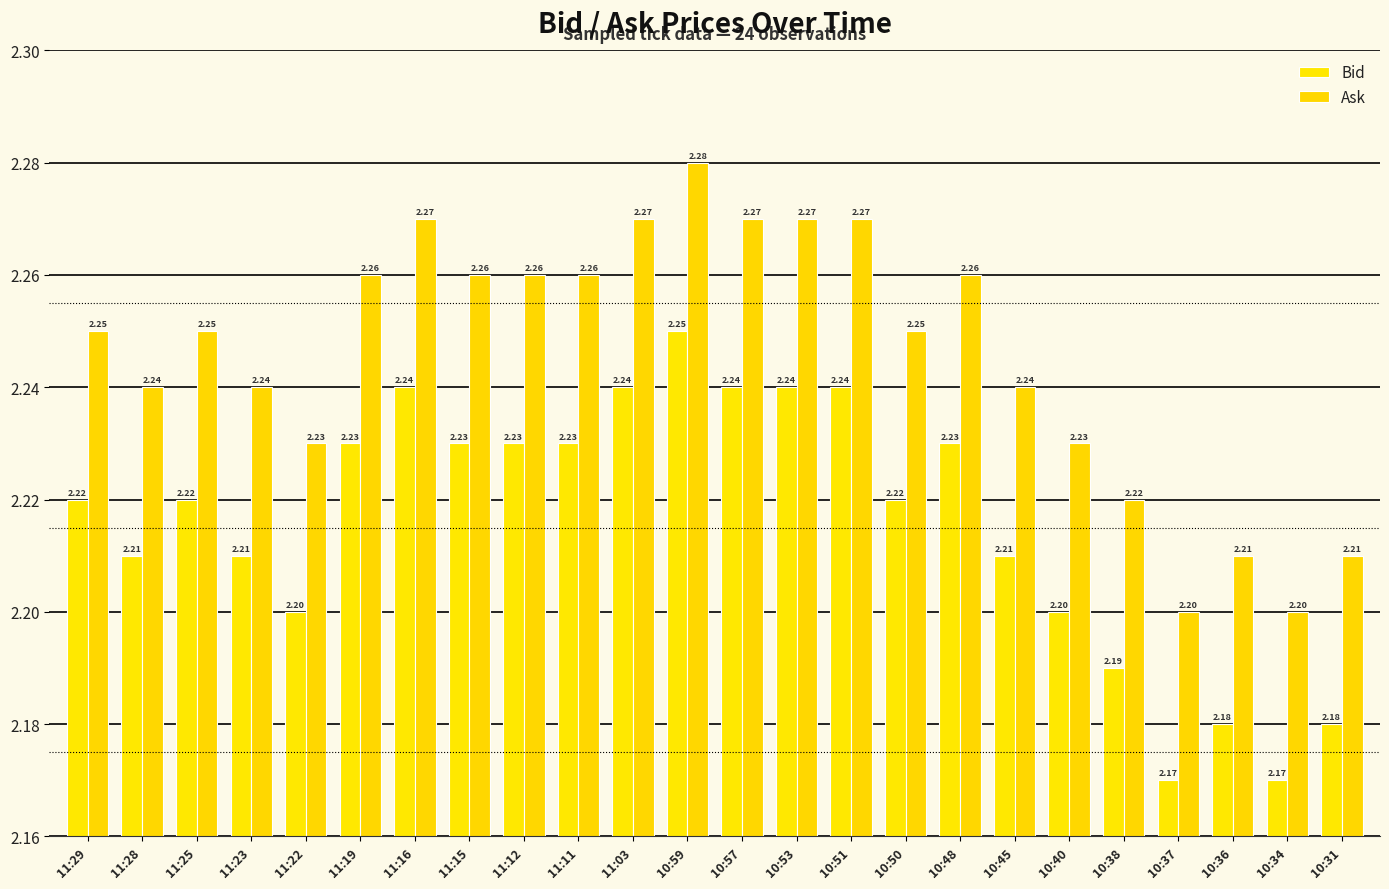

Which category has the lowest value in the Ask series?

10:37